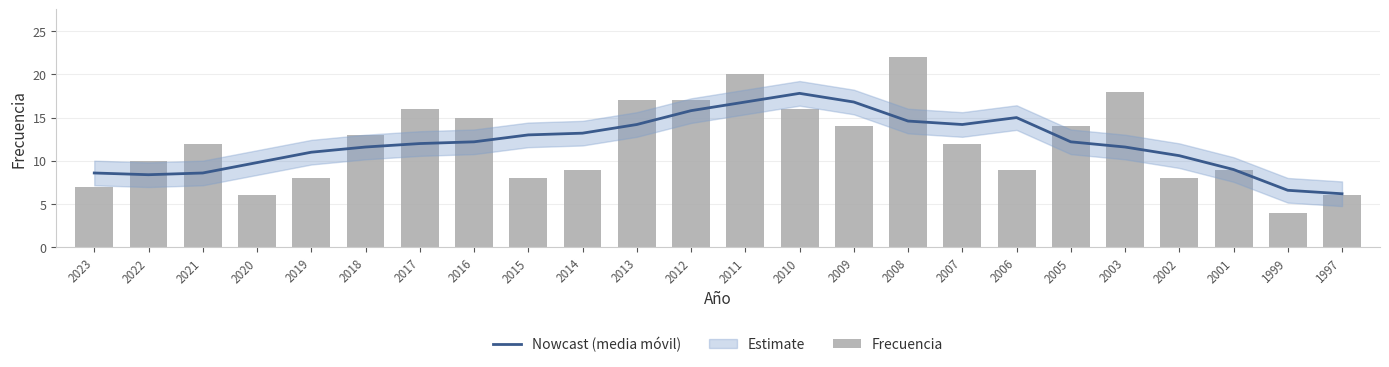

Reading left to right, list all the values displayed in this chart.

Nowcast (media móvil): 2023=8.6	2022=8.4	2021=8.6	2020=9.8	2019=11.0	2018=11.6	2017=12.0	2016=12.2	2015=13.0	2014=13.2	2013=14.2	2012=15.8	2011=16.8	2010=17.8	2009=16.8	2008=14.6	2007=14.2	2006=15.0	2005=12.2	2003=11.6	2002=10.6	2001=9.0	1999=6.6	1997=6.2
Frecuencia: 2023=7.0	2022=10.0	2021=12.0	2020=6.0	2019=8.0	2018=13.0	2017=16.0	2016=15.0	2015=8.0	2014=9.0	2013=17.0	2012=17.0	2011=20.0	2010=16.0	2009=14.0	2008=22.0	2007=12.0	2006=9.0	2005=14.0	2003=18.0	2002=8.0	2001=9.0	1999=4.0	1997=6.0